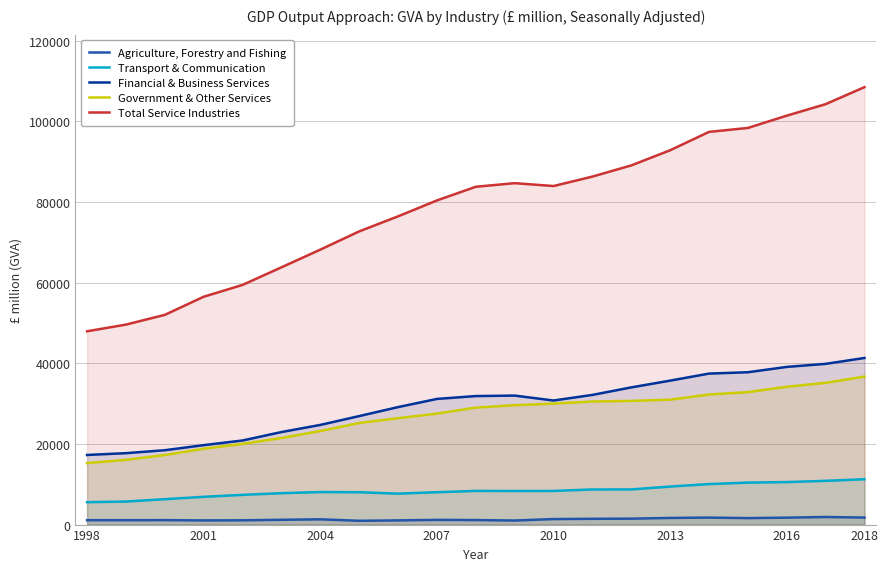

Which series has the largest total across all categories?

Total Service Industries